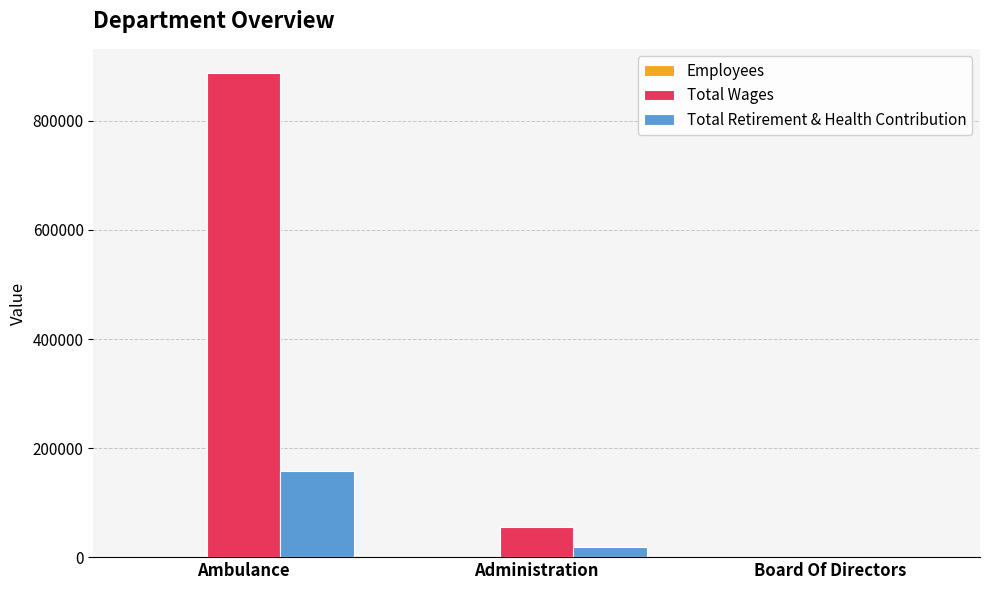

Which series changed the most between Ambulance and Administration?

Total Wages